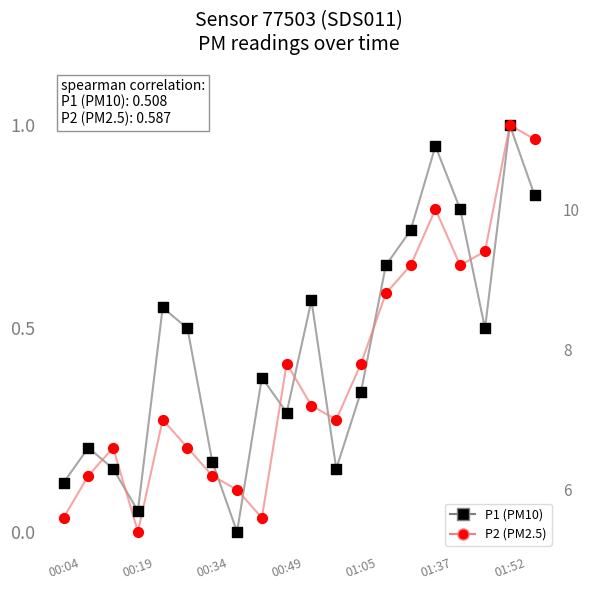

Is the value of P1 at 00:19 greater than the value of P2 at 00:34?

No